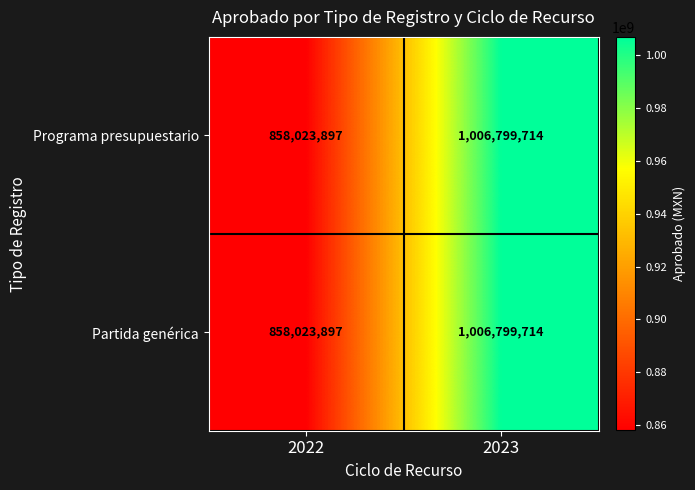

The value of Partida genérica at 2023 is 1726517115. True or false?

False